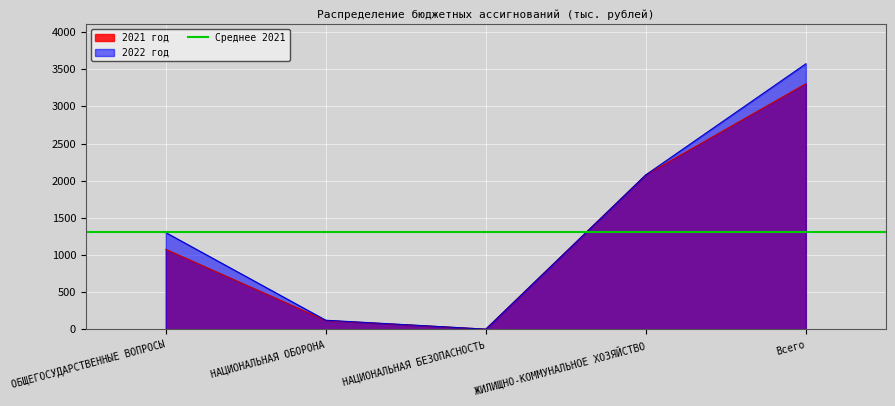

What is the smallest value displayed?

3.0